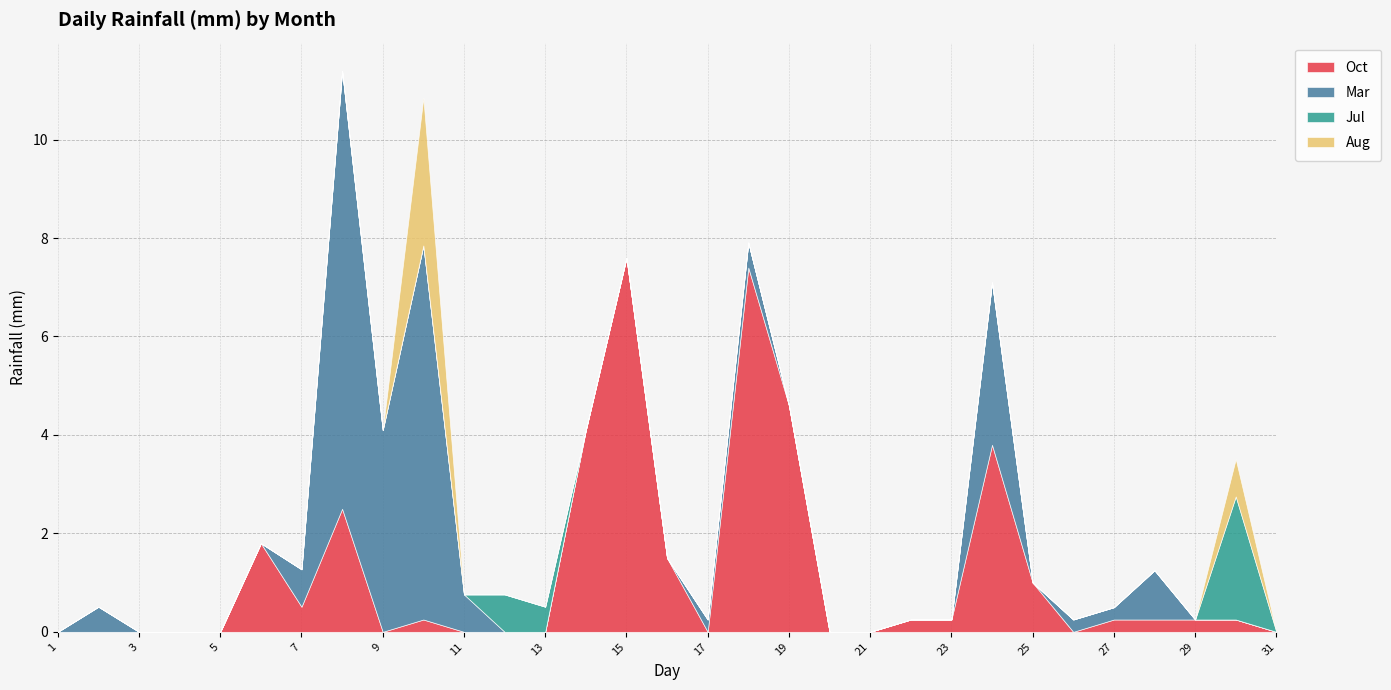

How many positive values does the Mar series have?

12